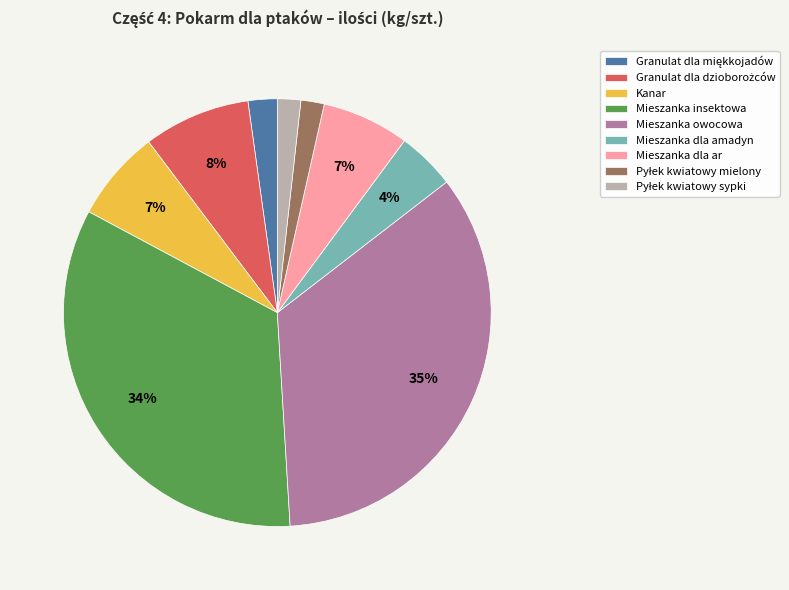

How many slices are in this pie chart?

9